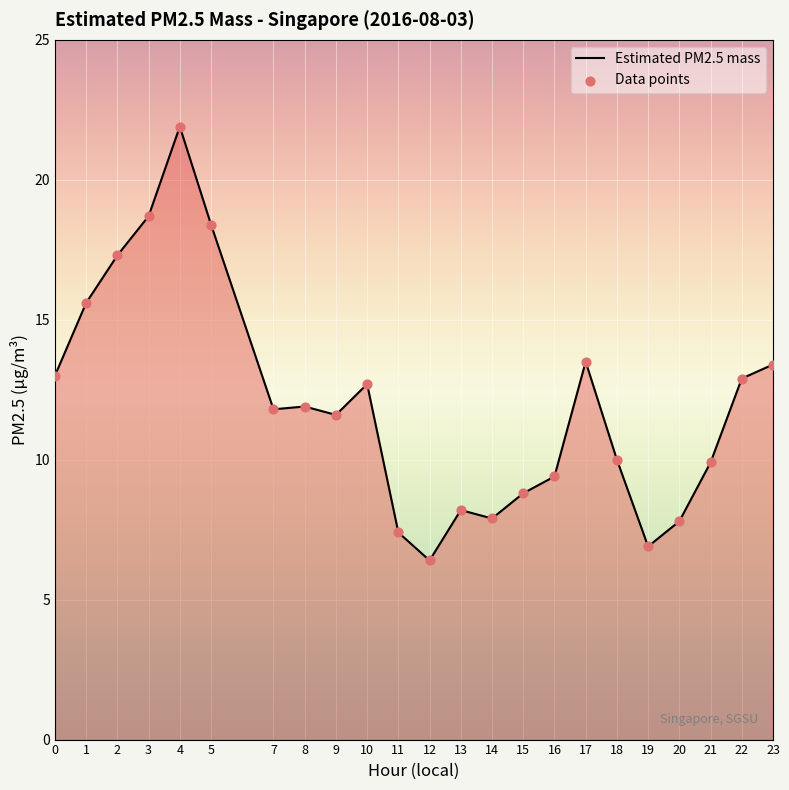

What is the change in value from 0 to 13?

-4.8